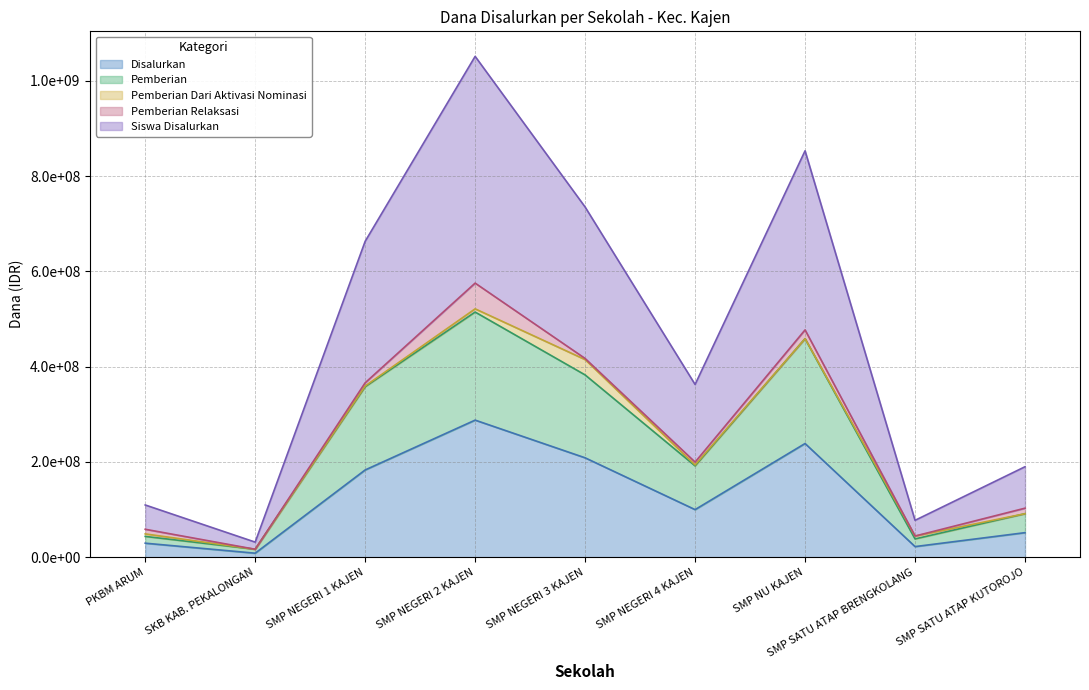

True or false: Disalurkan has a value of 145829910 at SMP NEGERI 4 KAJEN.

False